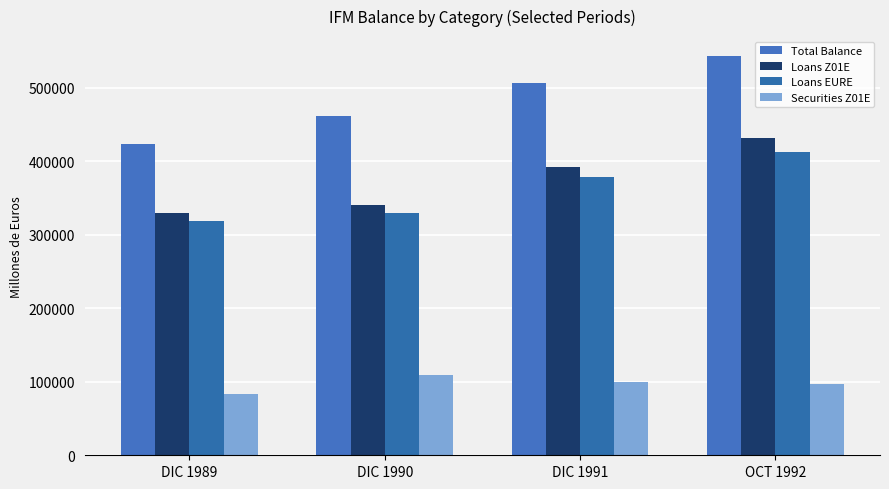

Reading right to left, what are all the values shown in this chart?

Total Balance: OCT 1992=543453	DIC 1991=506147	DIC 1990=462215	DIC 1989=423542
Loans Z01E: OCT 1992=432269	DIC 1991=391833	DIC 1990=341216	DIC 1989=329256
Loans EURE: OCT 1992=413482	DIC 1991=378909	DIC 1990=329525	DIC 1989=319412
Securities Z01E: OCT 1992=96530	DIC 1991=100170	DIC 1990=109497	DIC 1989=83821